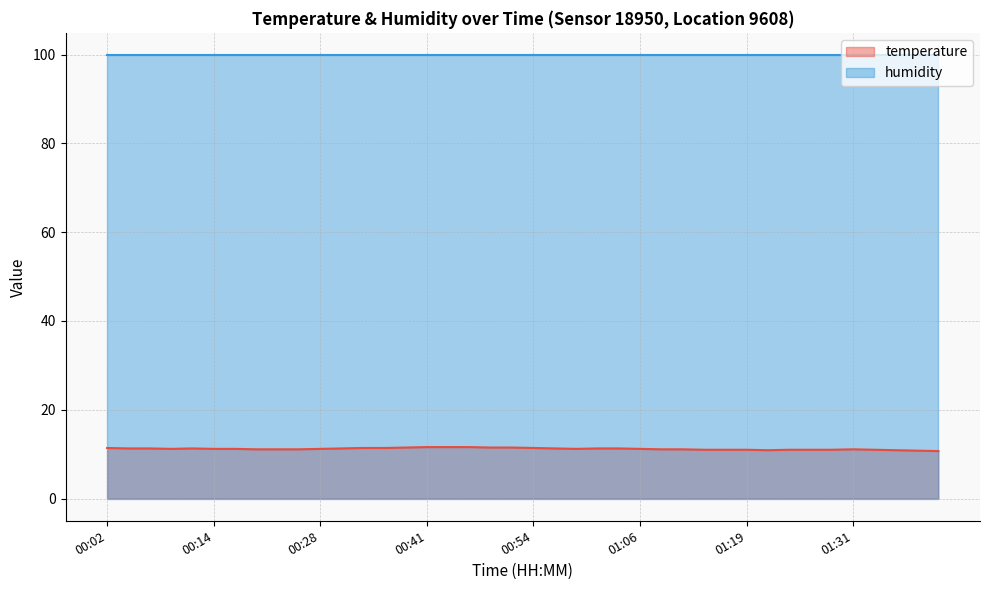

List the series in order of their overall mean, lowest first.

temperature line, humidity line